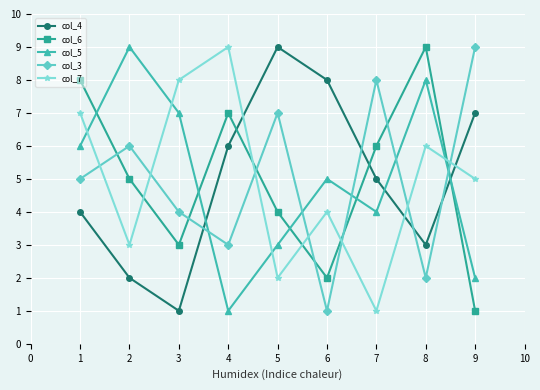

What is the average value of the col_6 series?

5